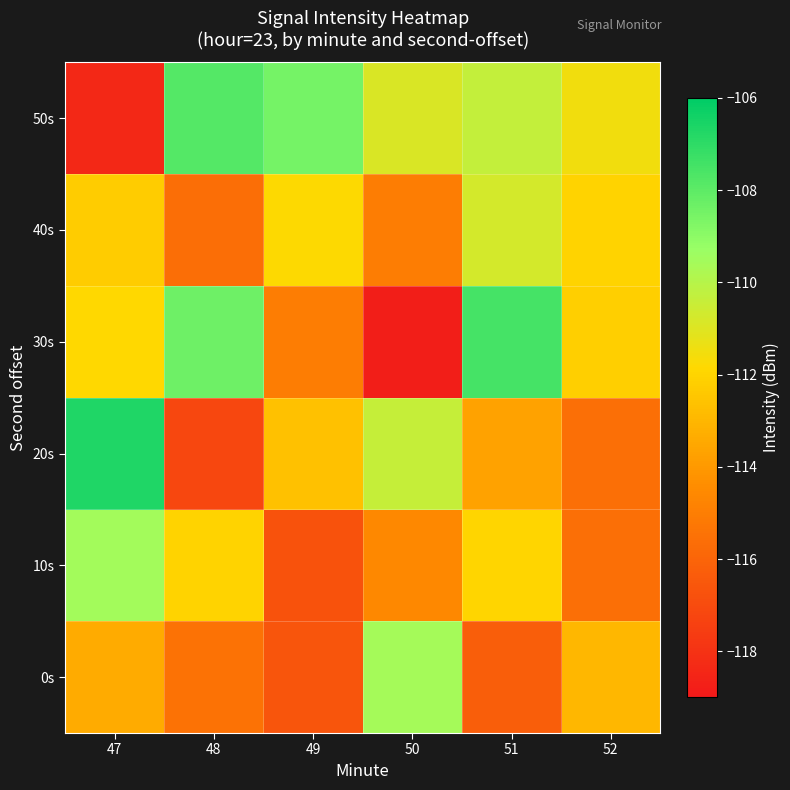

Reading left to right, list all the values displayed in this chart.

0s: 47=-113.4	48=-115.5	49=-116.6	50=-109.6	51=-116.2	52=-113.0
10s: 47=-109.5	48=-112.0	49=-116.7	50=-114.6	51=-112.0	52=-115.6
20s: 47=-106.7	48=-117.1	49=-112.6	50=-110.4	51=-113.7	52=-115.6
30s: 47=-111.9	48=-108.3	49=-115.0	50=-118.8	51=-107.5	52=-112.2
40s: 47=-112.3	48=-115.6	49=-111.8	50=-115.0	51=-110.7	52=-112.0
50s: 47=-118.4	48=-107.8	49=-108.5	50=-110.9	51=-110.3	52=-111.5